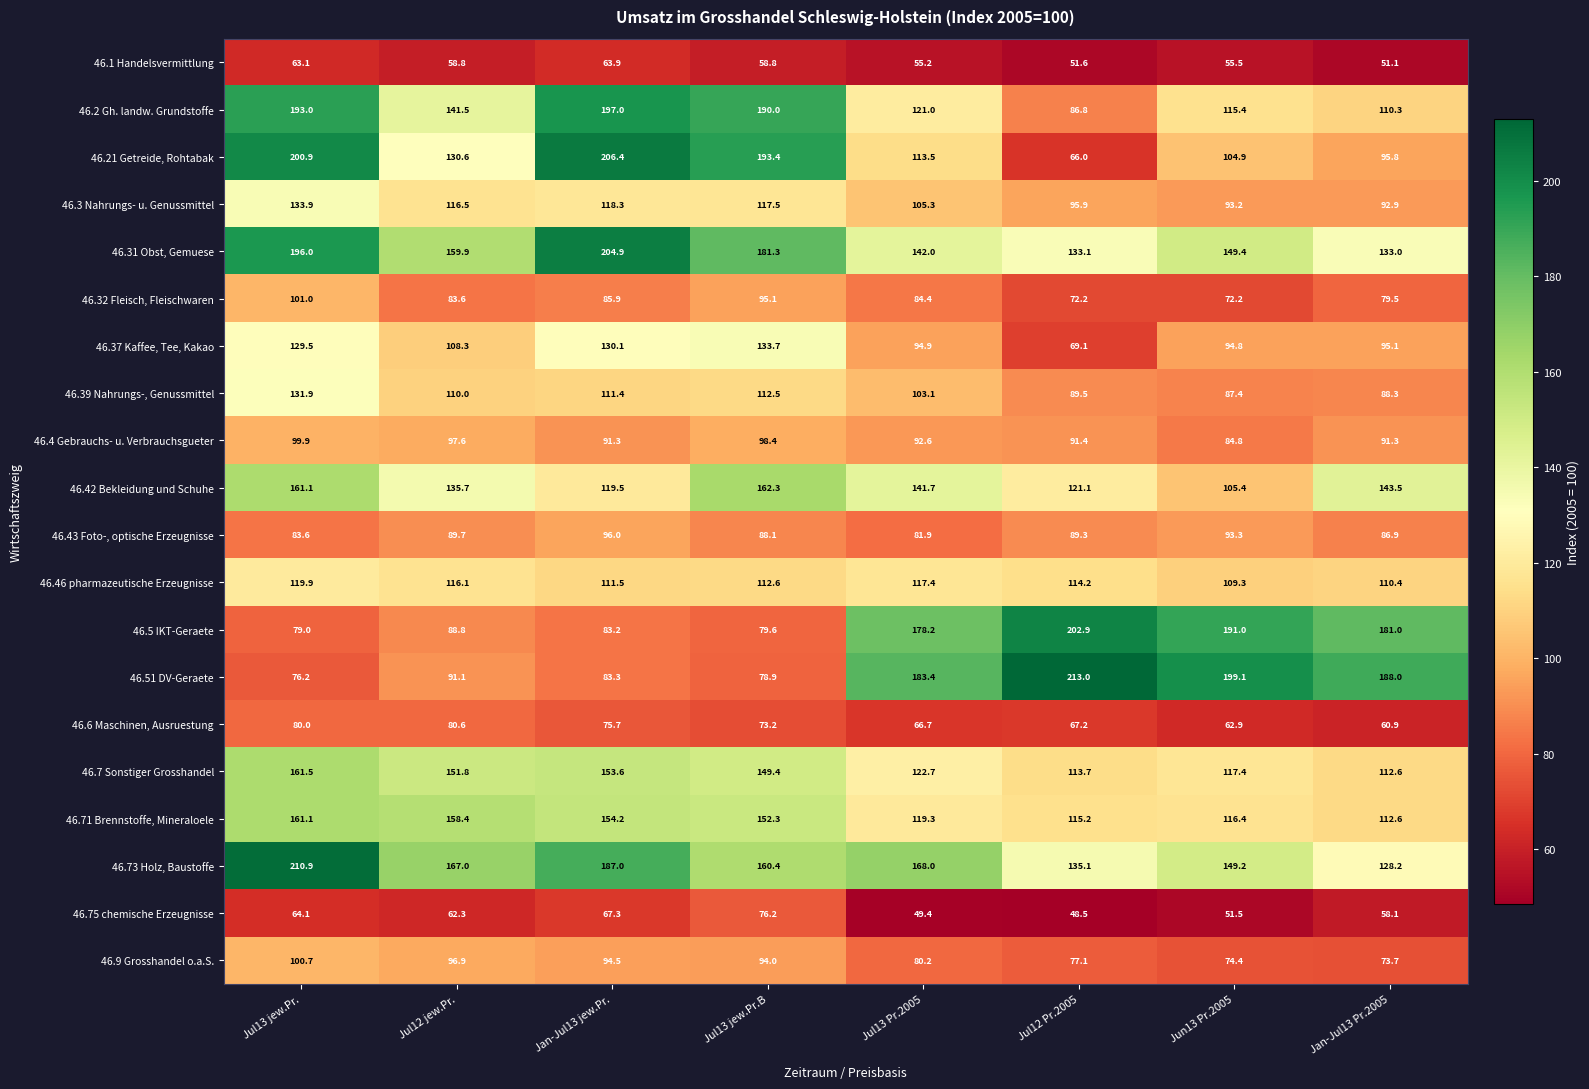

Rank the series at Jul13 Pr.2005 from highest to lowest value.

46.51 DV-Geraete, 46.5 IKT-Geraete, 46.73 Holz, Baustoffe, 46.31 Obst, Gemuese, 46.42 Bekleidung und Schuhe, 46.7 Sonstiger Grosshandel, 46.2 Gh. landw. Grundstoffe, 46.71 Brennstoffe, Mineraloele, 46.46 pharmazeutische Erzeugnisse, 46.21 Getreide, Rohtabak, 46.3 Nahrungs- u. Genussmittel, 46.39 Nahrungs-, Genussmittel, 46.37 Kaffee, Tee, Kakao, 46.4 Gebrauchs- u. Verbrauchsgueter, 46.32 Fleisch, Fleischwaren, 46.43 Foto-, optische Erzeugnisse, 46.9 Grosshandel o.a.S., 46.6 Maschinen, Ausruestung, 46.1 Handelsvermittlung, 46.75 chemische Erzeugnisse